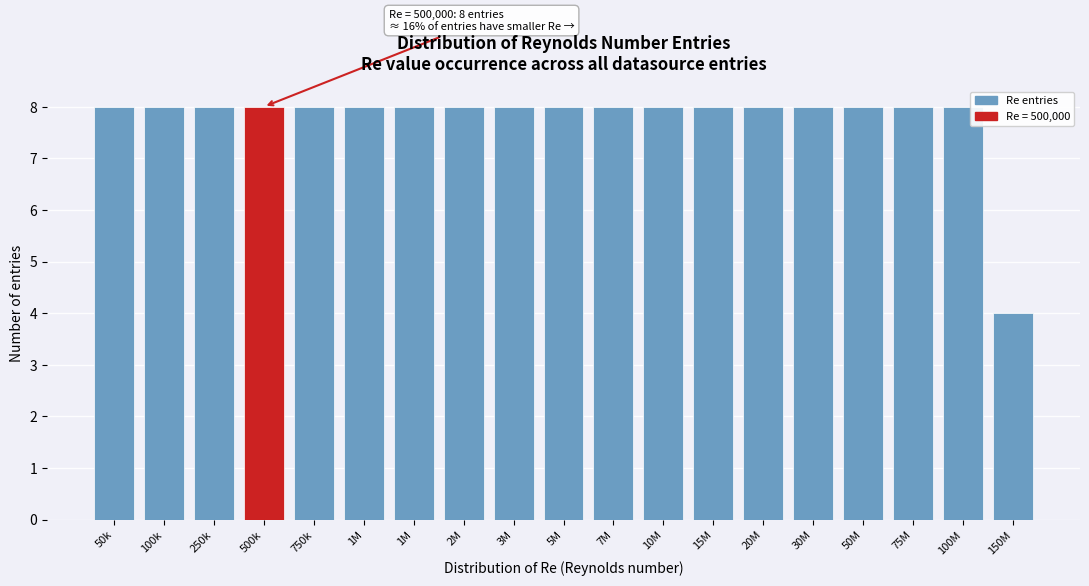

How many bars are there in total?

19